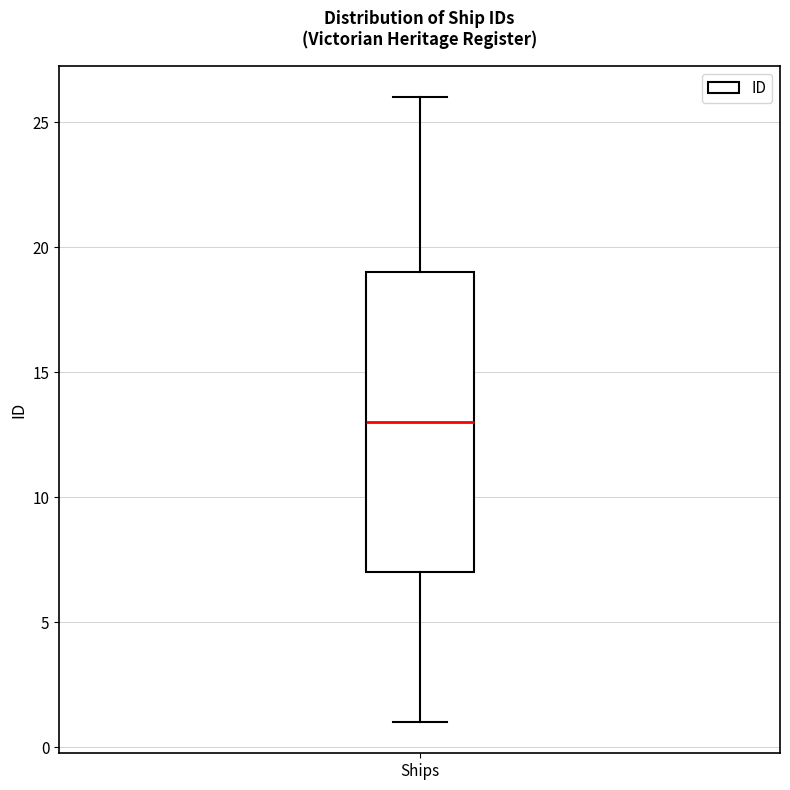

Where does the upper whisker of the box for Ships end on the y-axis? The values are not printed on the chart, so give them approximately, as read against the axis.

26